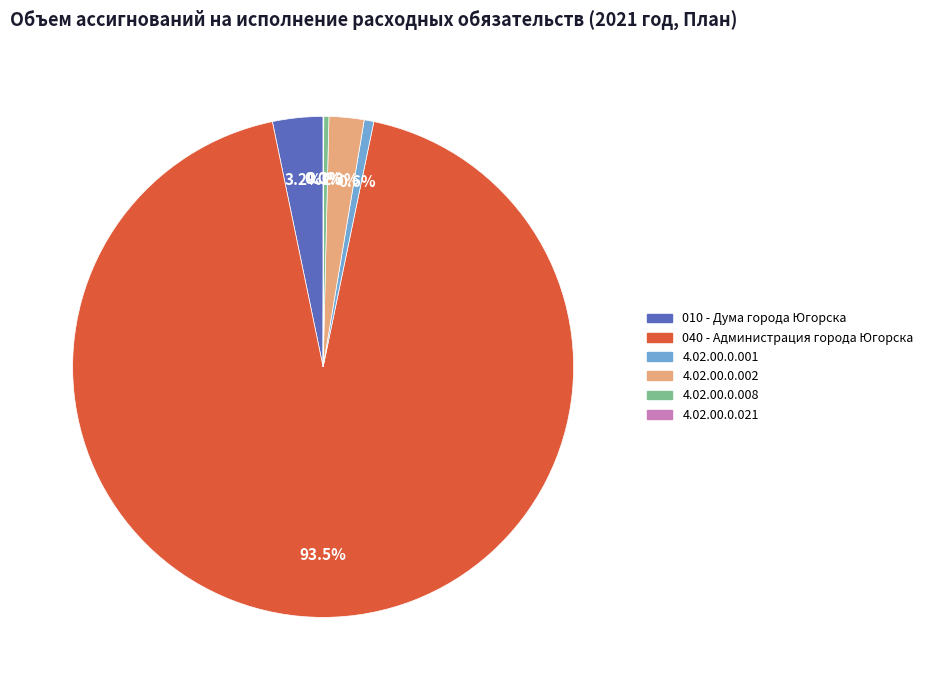

The 040 - Администрация города Югорска slice represents 84% of the pie. True or false?

False